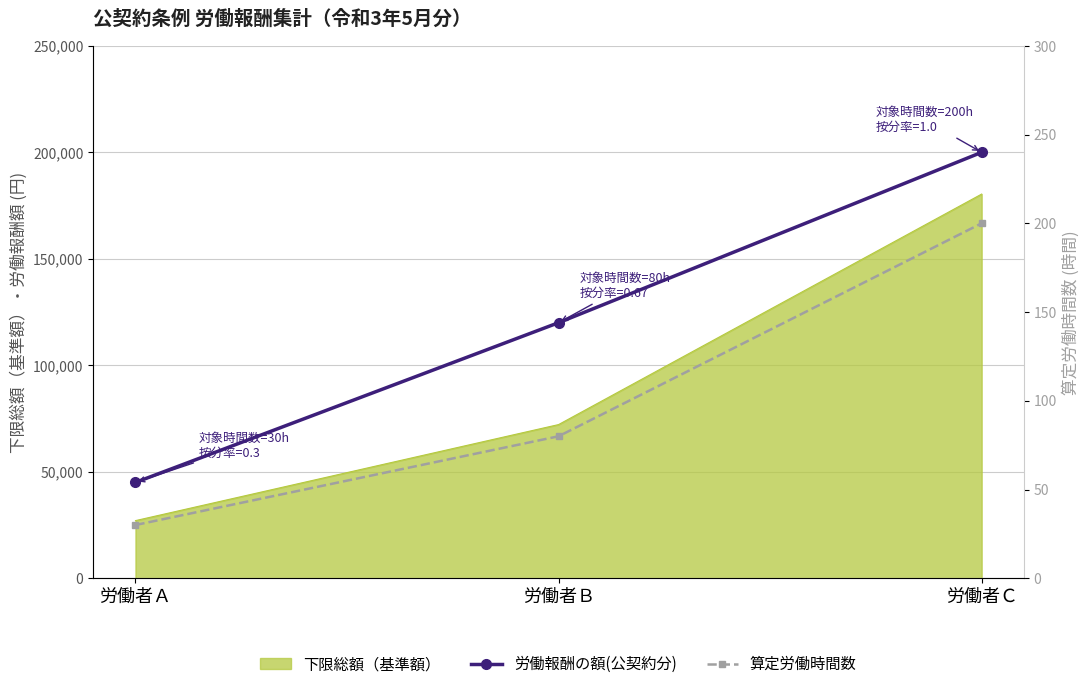

What is the average value of the 算定労働時間数 series?

103